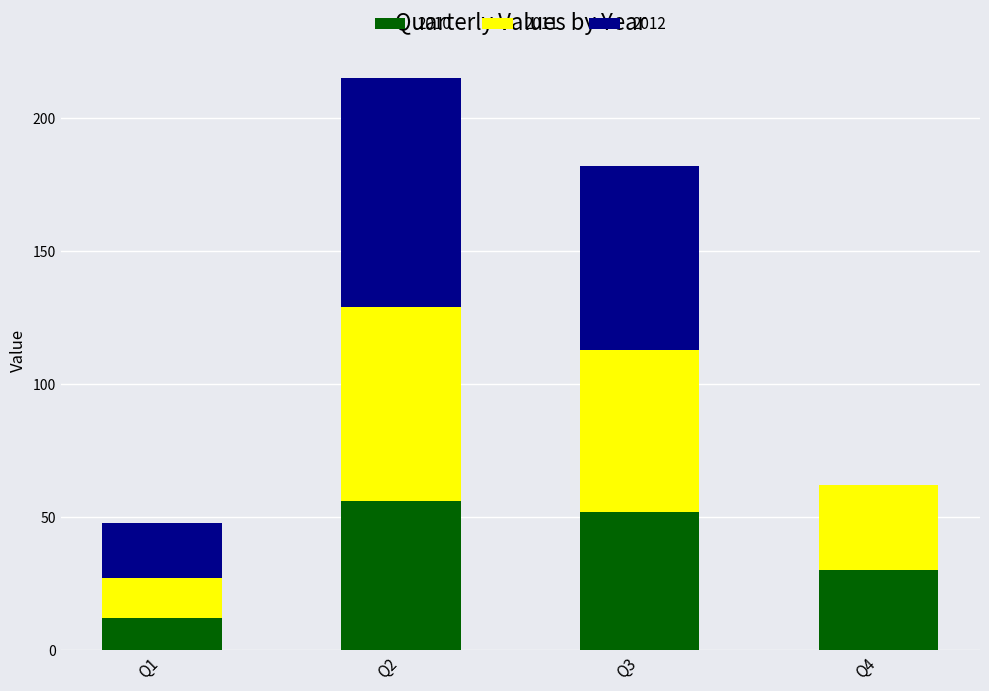

What is the total value across all series at Q4?

62